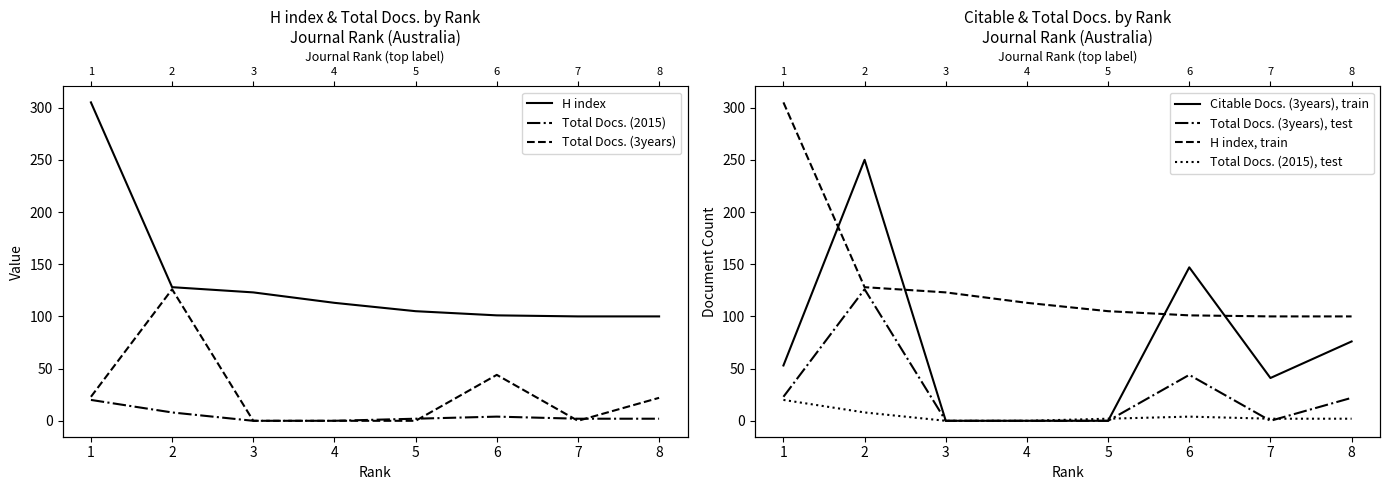

Between which two adjacent categories do Total Docs. (3years) and Total Docs. (2015) first intersect?

5 and 6